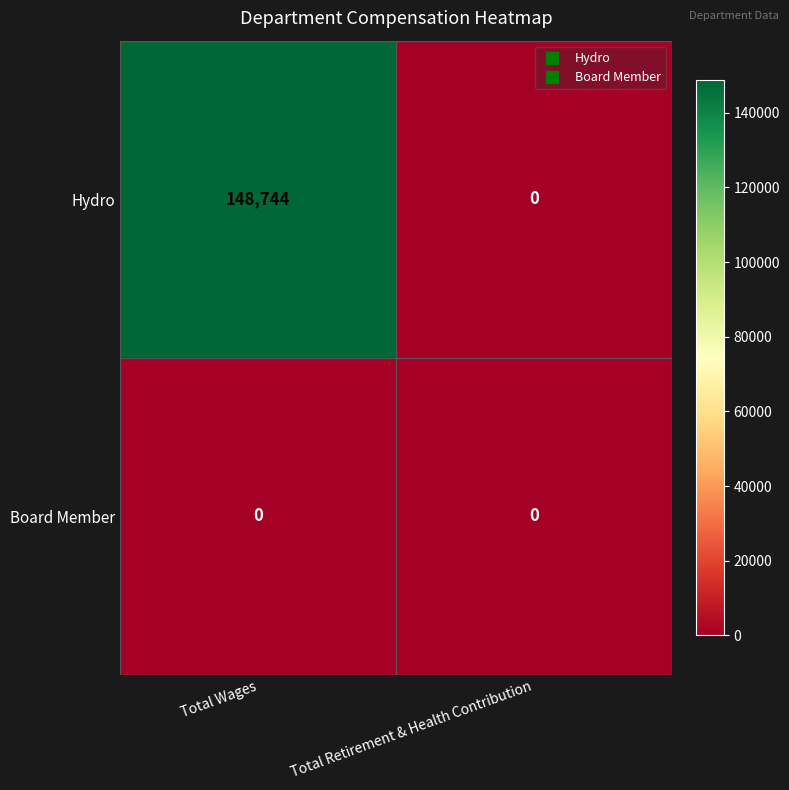

Which series has the largest total across all categories?

Hydro